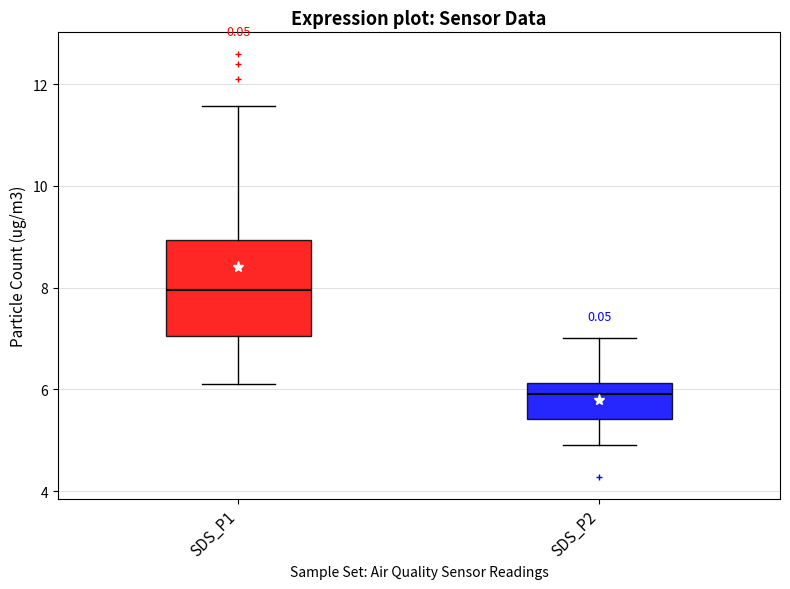

Reading left to right, transcribe this box plot: for each box, give where its median line is, the range the box spans, and where its two whiskers end, as read against the y-axis. The values are not printed on the chart, so give them approximately, as read against the axis.

SDS_P1: median 8.0, box 7.0 to 9.0, whiskers 6.2 to 11.6
SDS_P2: median 6.0, box 5.4 to 6.2, whiskers 5.0 to 7.0